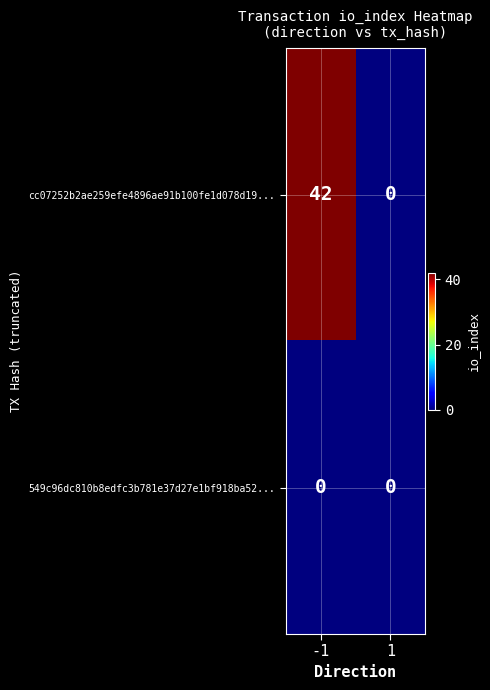

List the series in order of their overall mean, highest first.

cc07252b2ae259efe4896ae91b100fe1d078d19..., 549c96dc810b8edfc3b781e37d27e1bf918ba52...